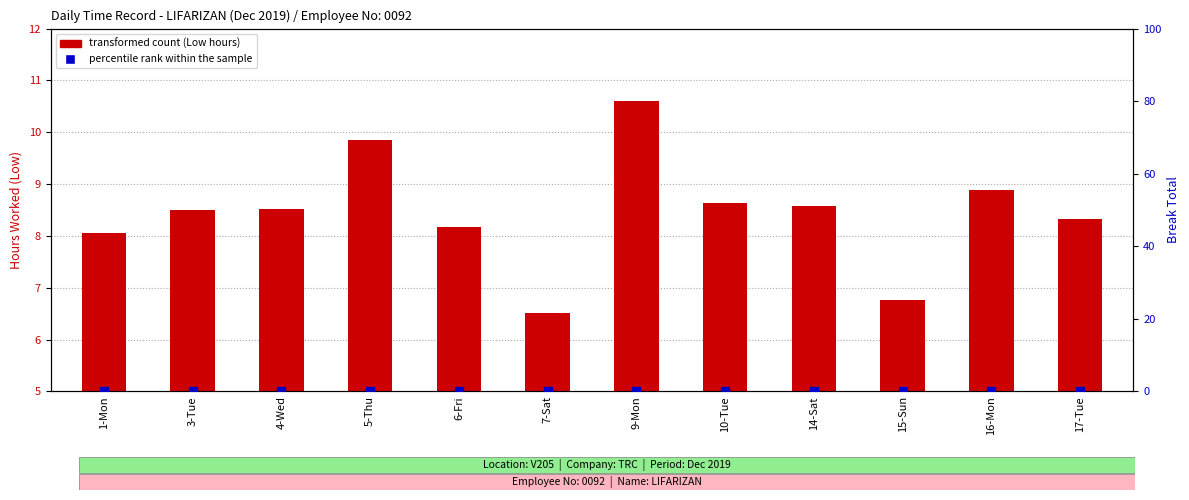

Is the value of transformed count (Low hours) at 17-Tue greater than the value of percentile rank within the sample at 7-Sat?

Yes